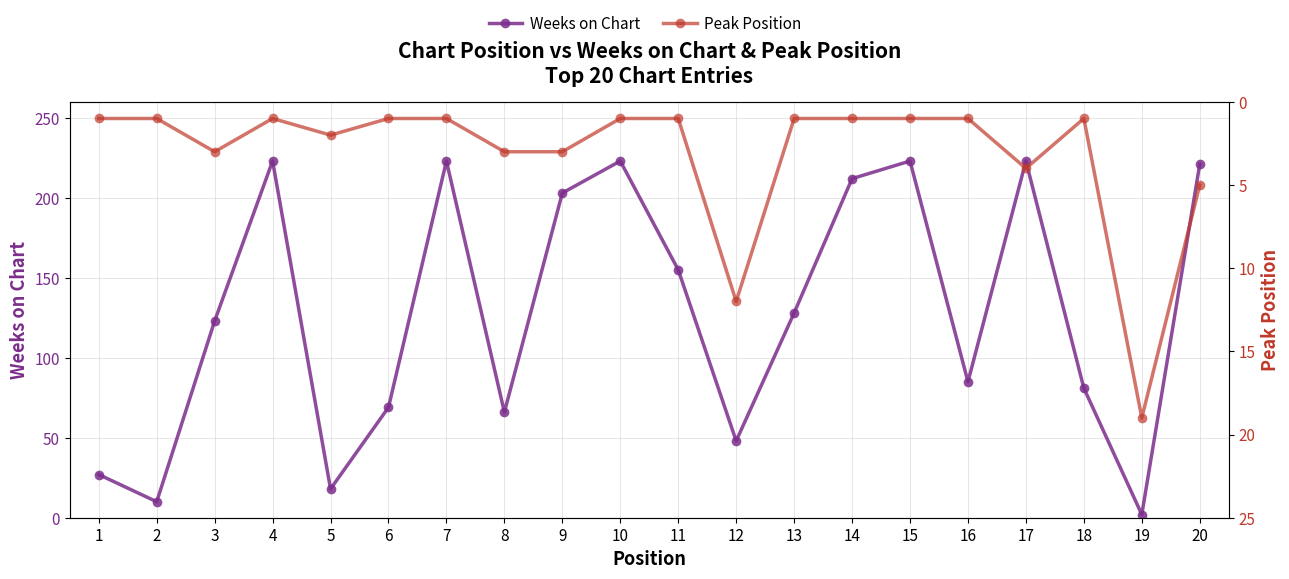

At which category is the sum across all series the highest?

17